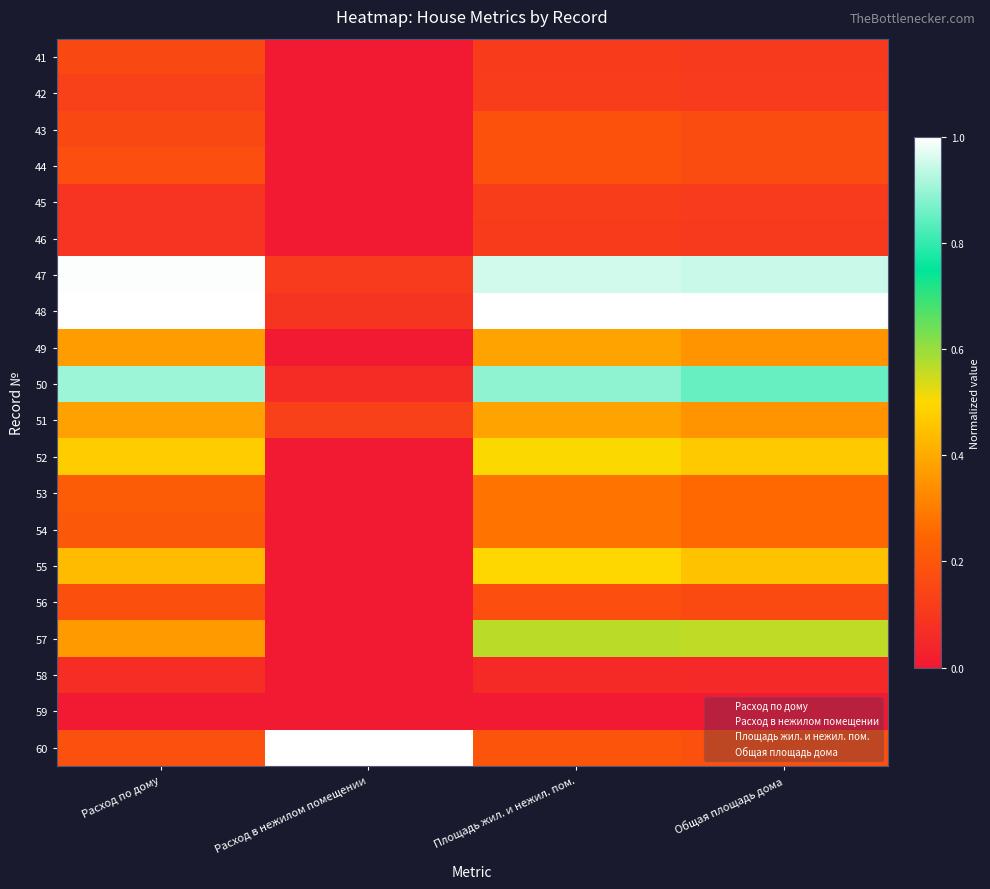

What is the spread (max minus min) of values at Расход по дому?

1.0